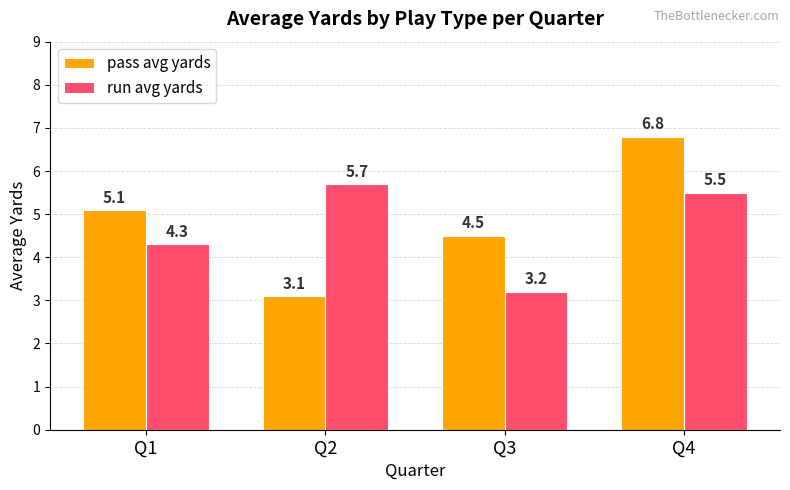

Which category has the lowest value across all series?

Q2